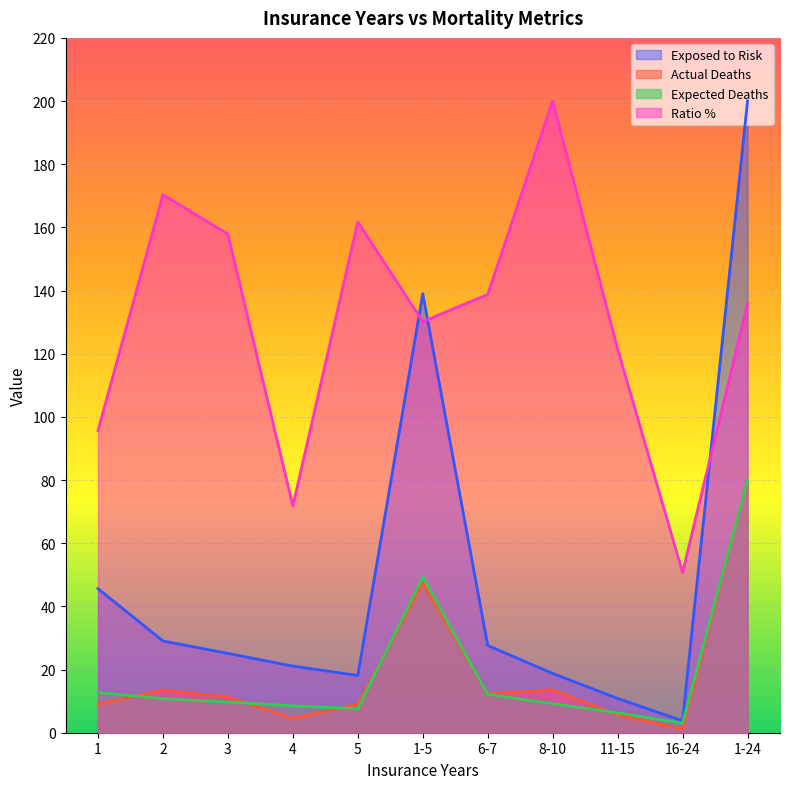

How many times do Actual Deaths and Expected Deaths cross each other?

6